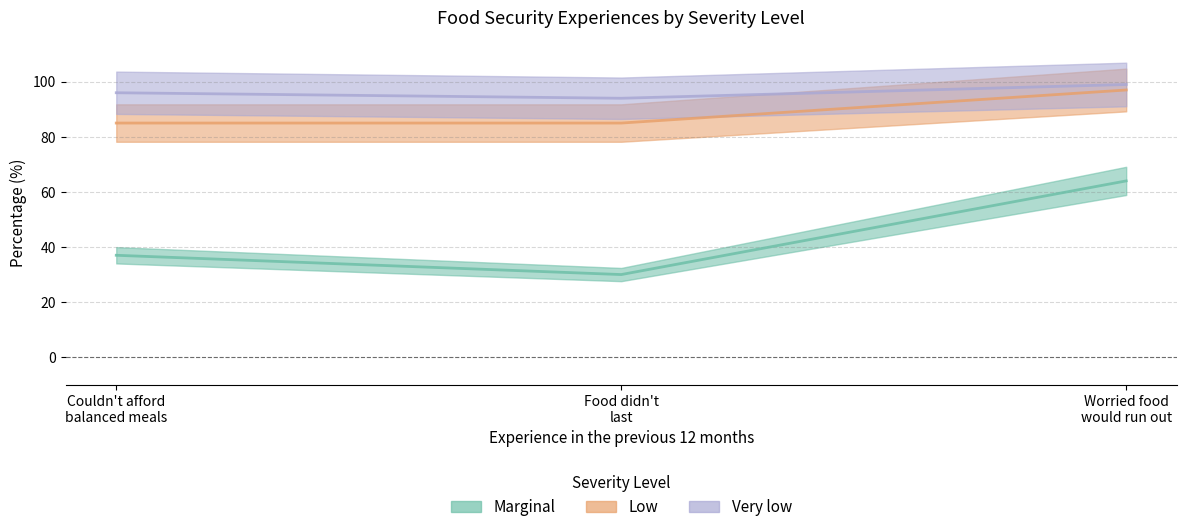

Which series has the largest range (max minus min)?

Marginal